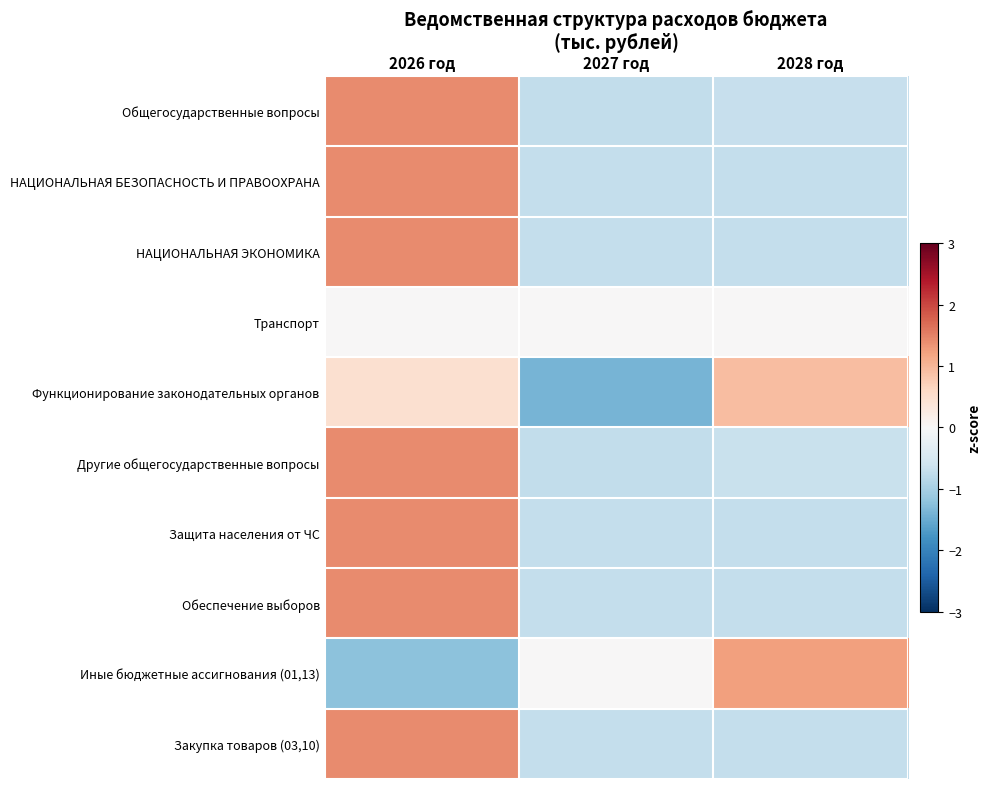

Rank the series by their maximum value, from lowest to highest.

Транспорт, Функционирование законодательных органов, Иные бюджетные ассигнования (01,13), Другие общегосударственные вопросы, Общегосударственные вопросы, НАЦИОНАЛЬНАЯ ЭКОНОМИКА, Обеспечение выборов, НАЦИОНАЛЬНАЯ БЕЗОПАСНОСТЬ И ПРАВООХРАНА, Защита населения от ЧС, Закупка товаров (03,10)